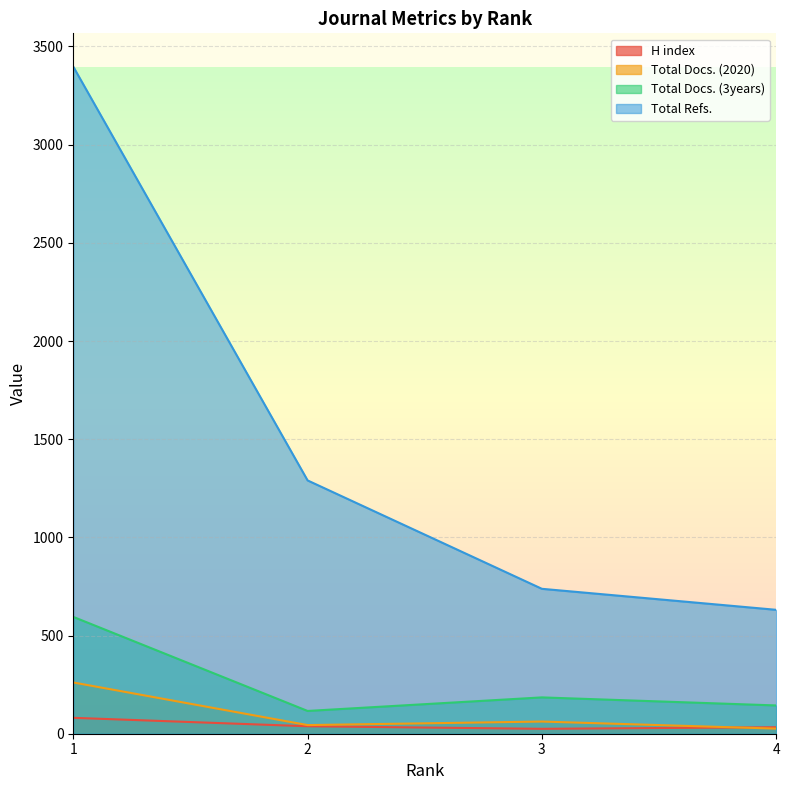

Rank the series by their maximum value, from highest to lowest.

Total Refs., Total Docs. (3years), Total Docs. (2020), H index